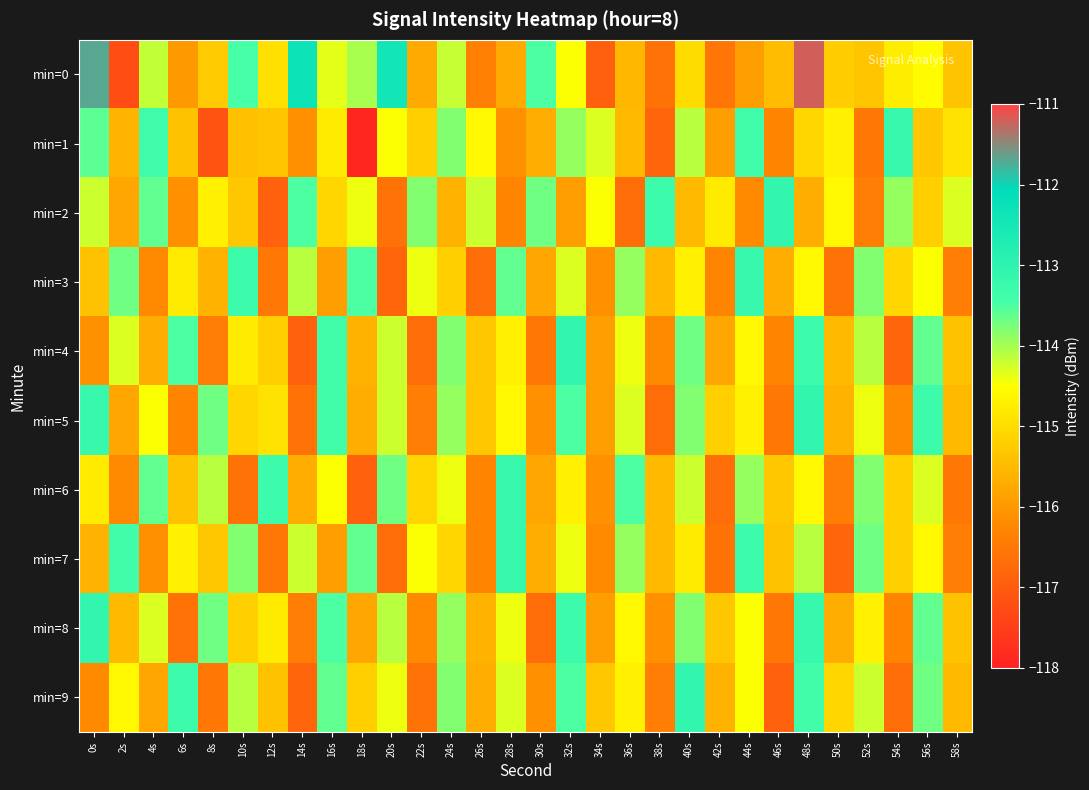

Which series changed the most between 10s and 36s?

min=6